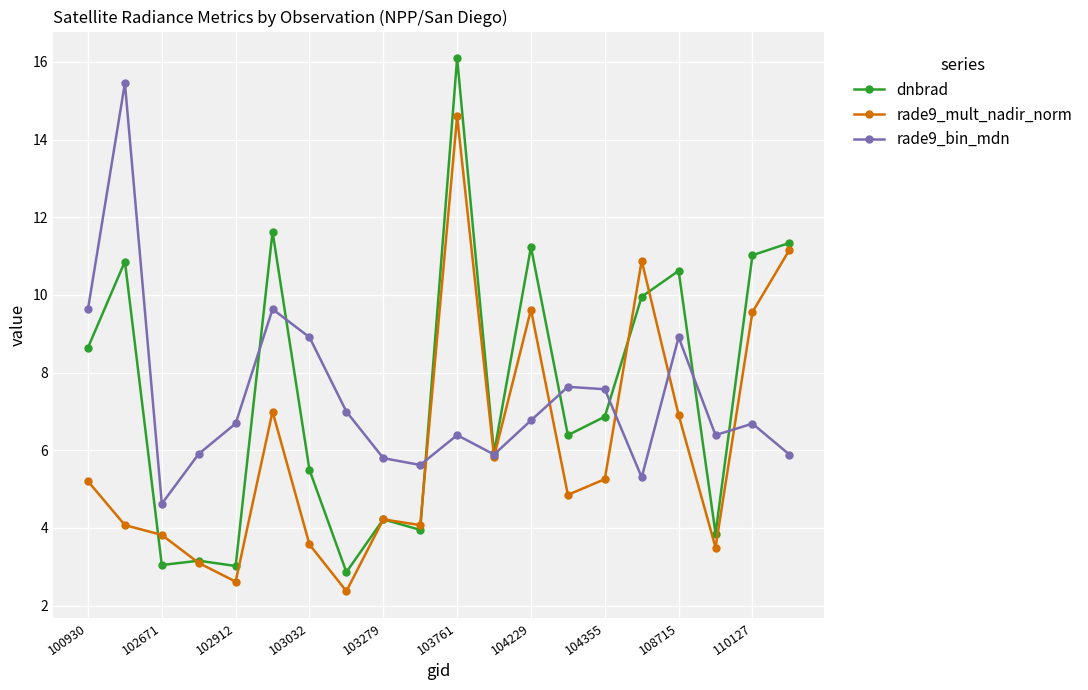

True or false: rade9_mult_nadir_norm and rade9_bin_mdn intersect in this chart.

True